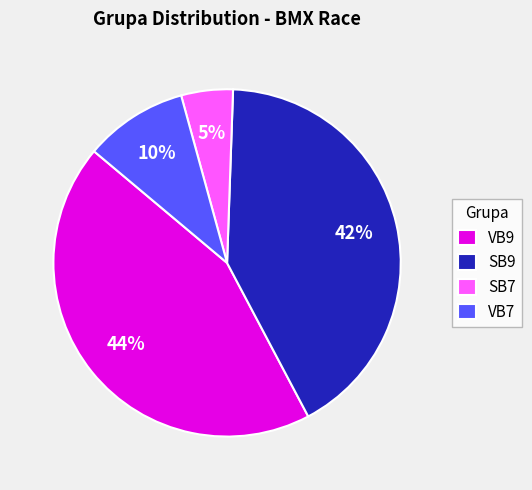

To the nearest percent, what is the combined percentage of SB9 and VB7?

51%